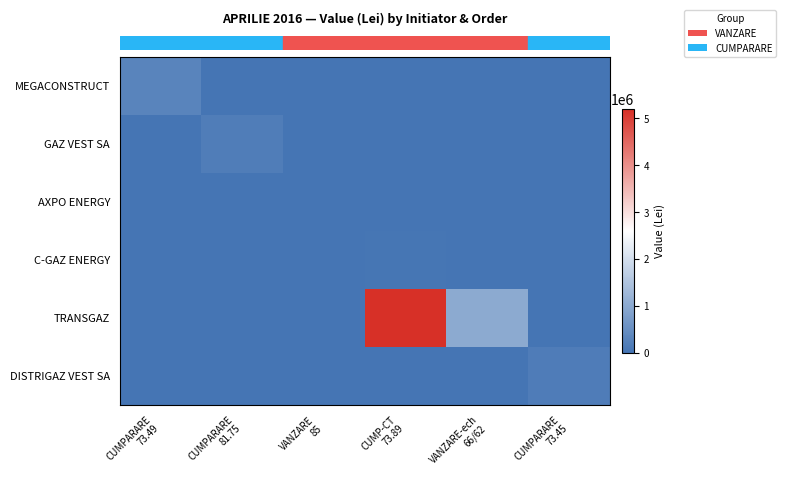

Which series has the largest range (max minus min)?

row_4